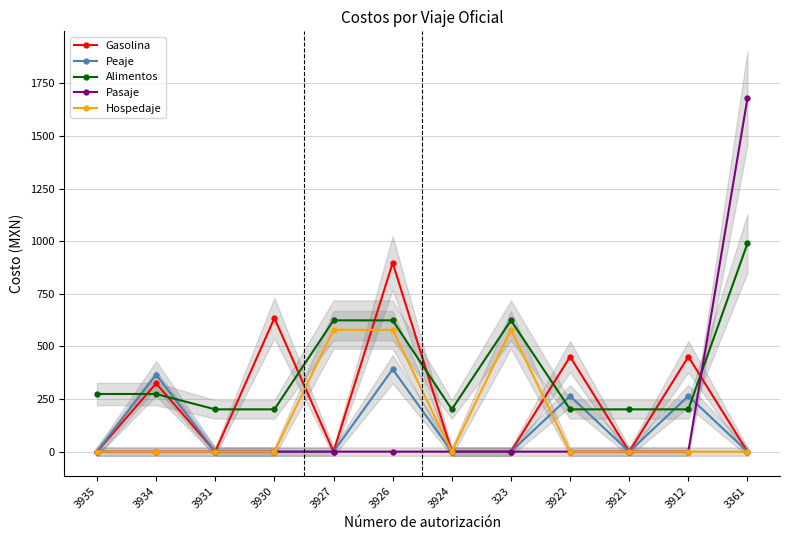

Which series changed the most between 3926 and 323?

Gasolina